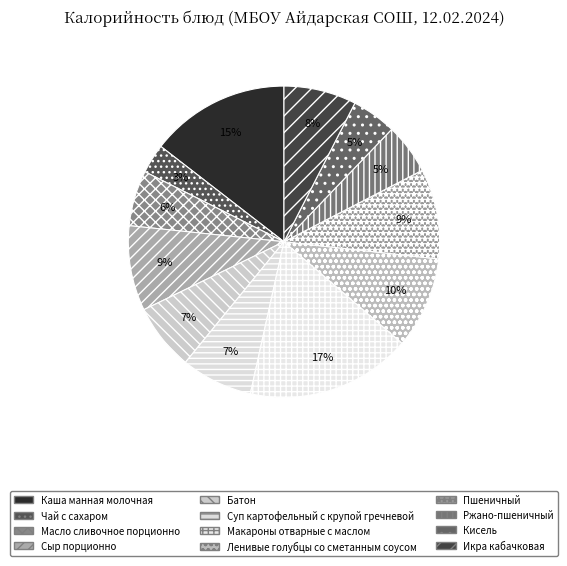

Is there any slice that represents more than half of the pie?

No